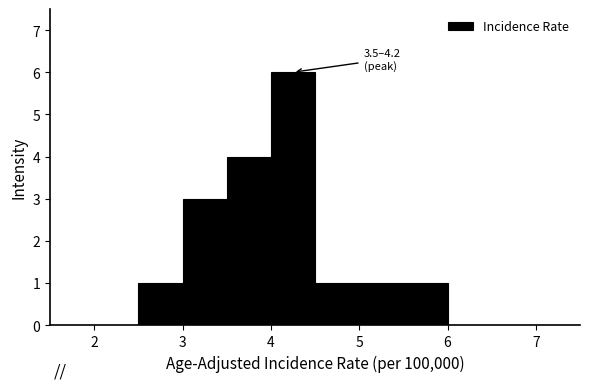

Over which range of the x-axis is the bar tallest?

4.0 to 4.5